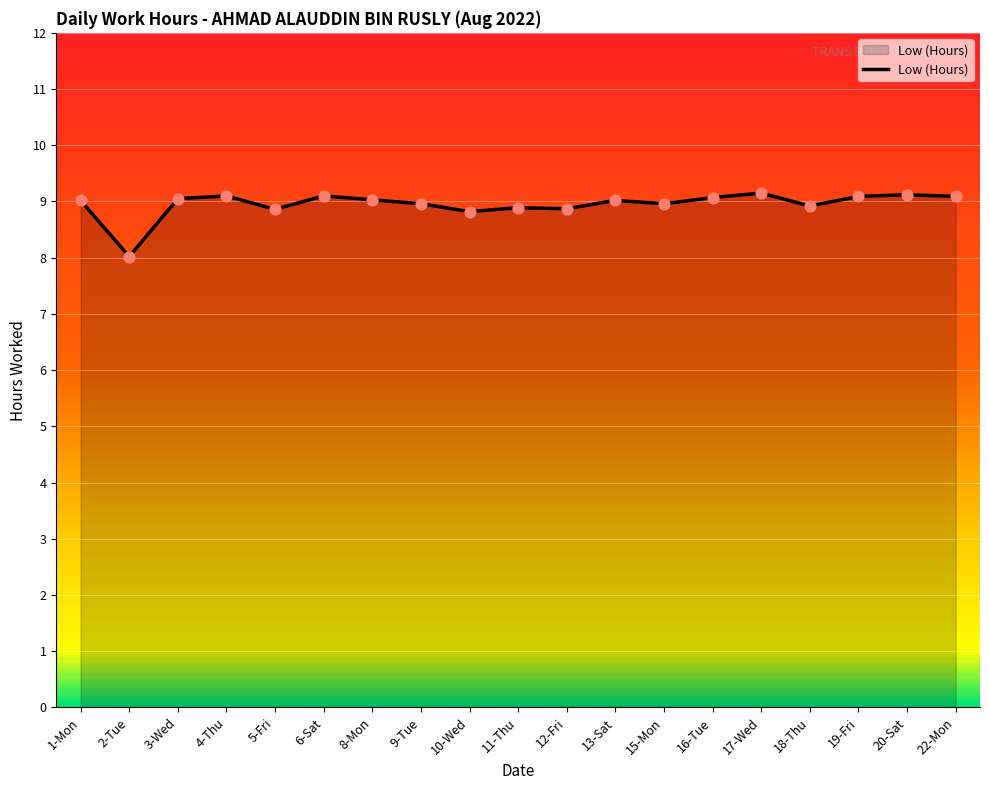

What is the change in value from 6-Sat to 13-Sat?

-0.1